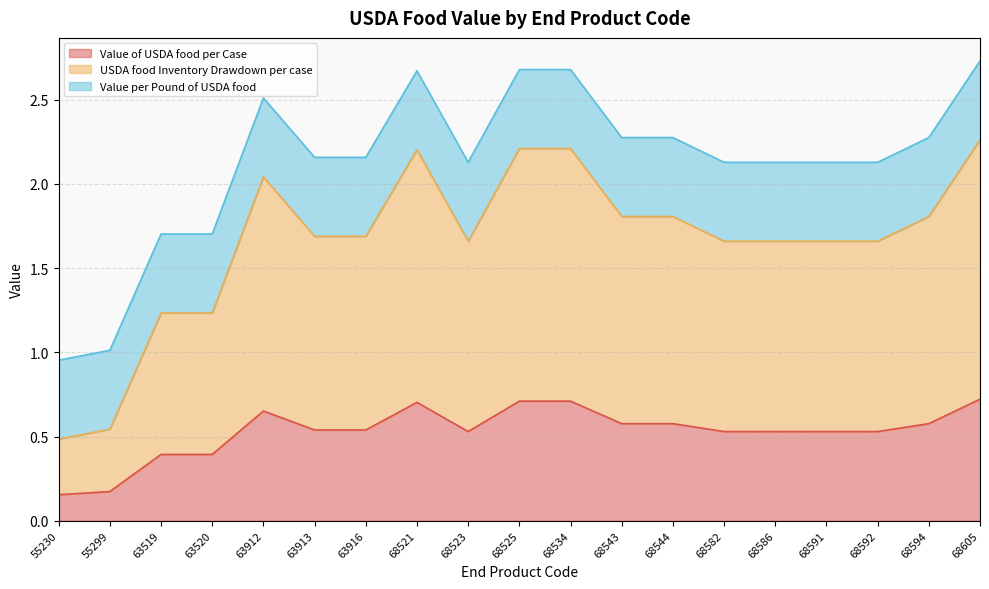

What is the total value across all series at 68534?

2.7